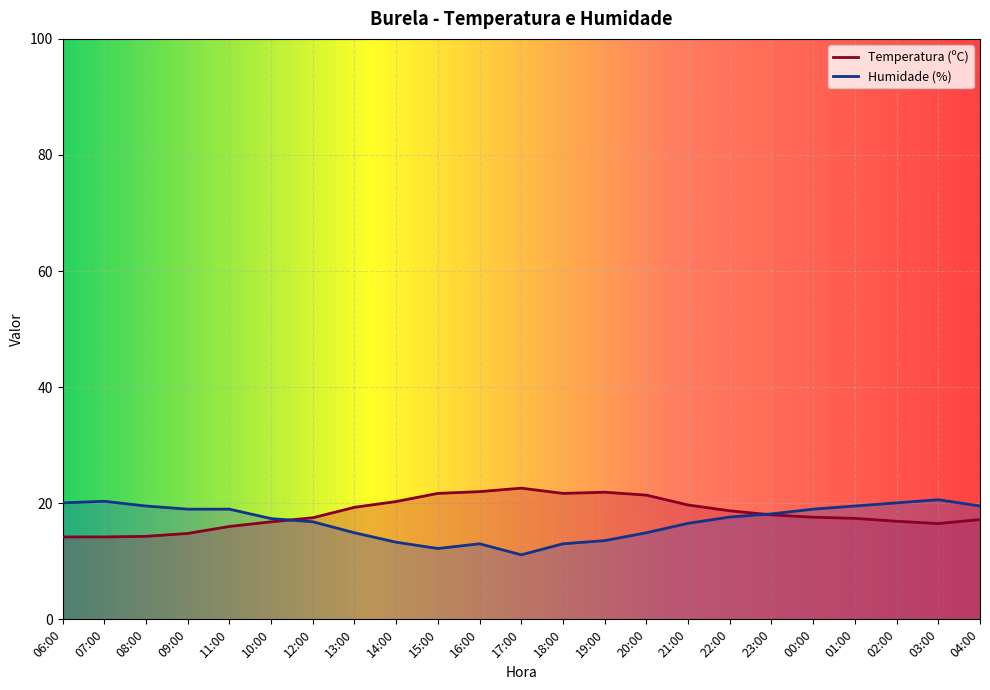

True or false: Temperatura (ºC) has a value of 8.6 at 06:00.

False